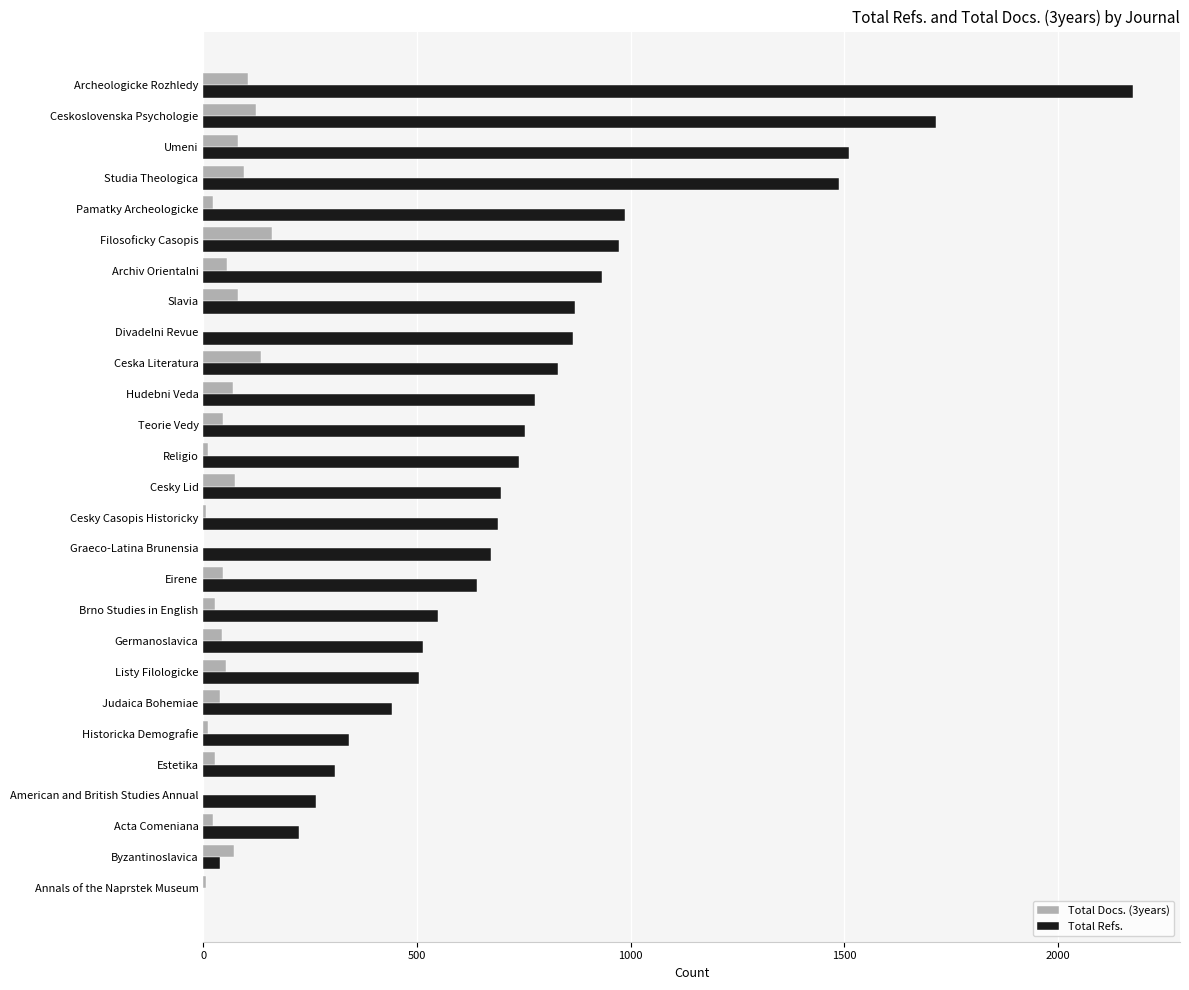

What is the average value of the Total Refs. series?

759